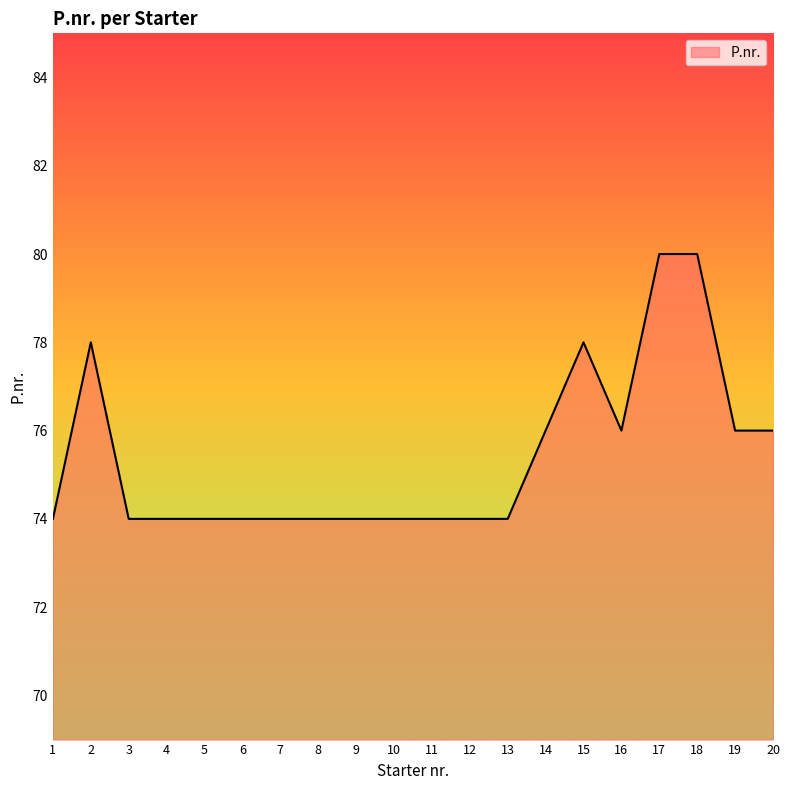

What is the smallest value displayed?

74